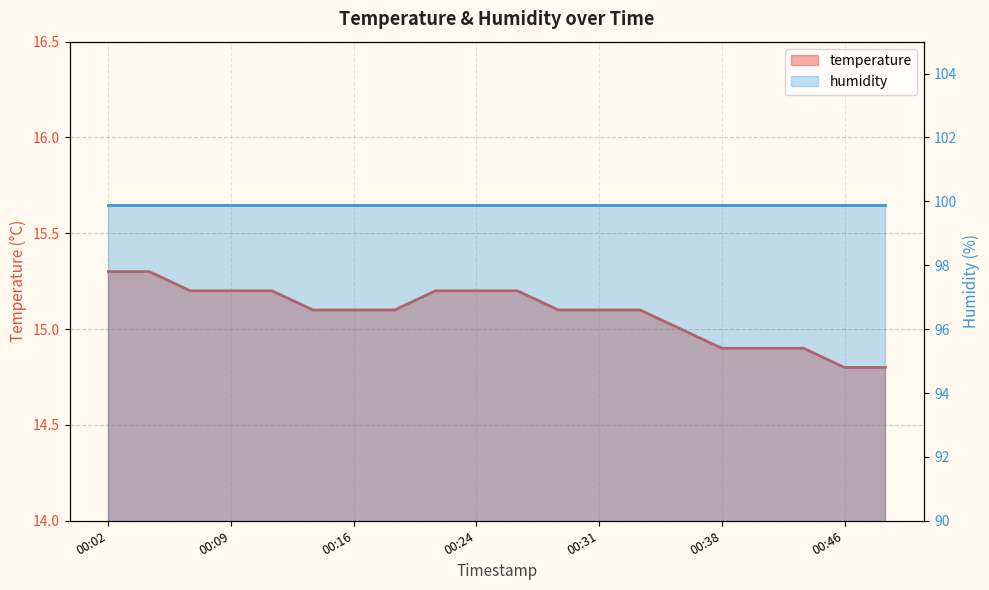

What is the average value?

15.1